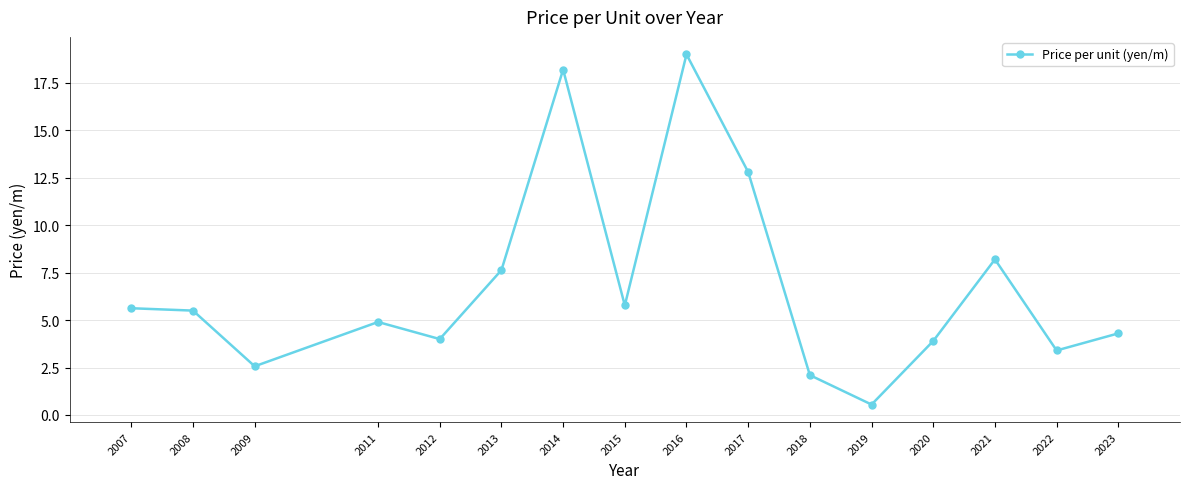

What is the average value?

6.8